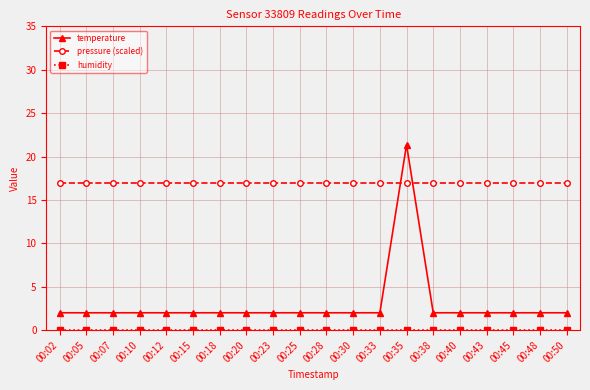

Is this an area chart (filled region under the line)?

No